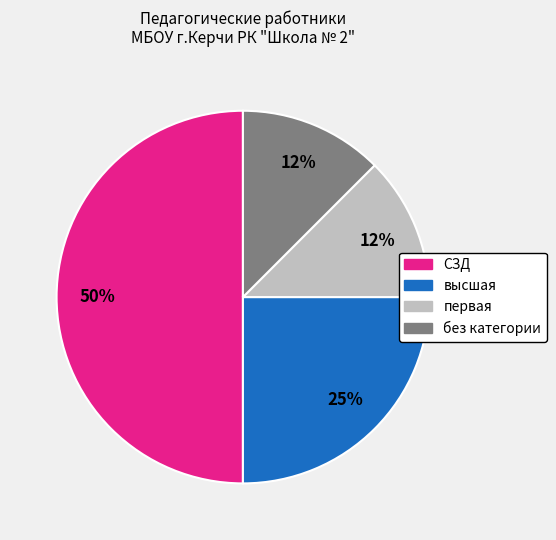

To the nearest percent, what is the average slice percentage?

25%